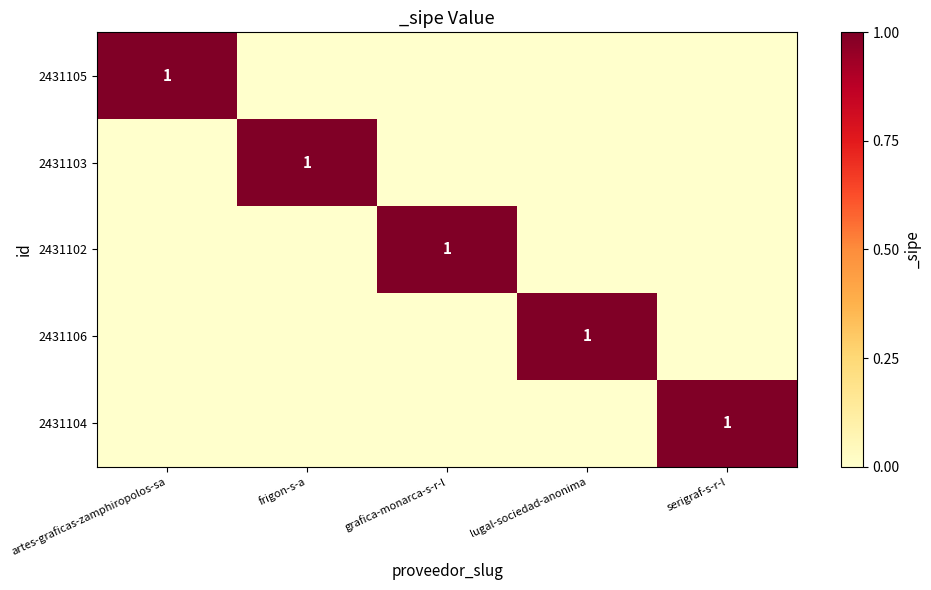

Rank the series by their maximum value, from lowest to highest.

2431105, 2431103, 2431102, 2431106, 2431104